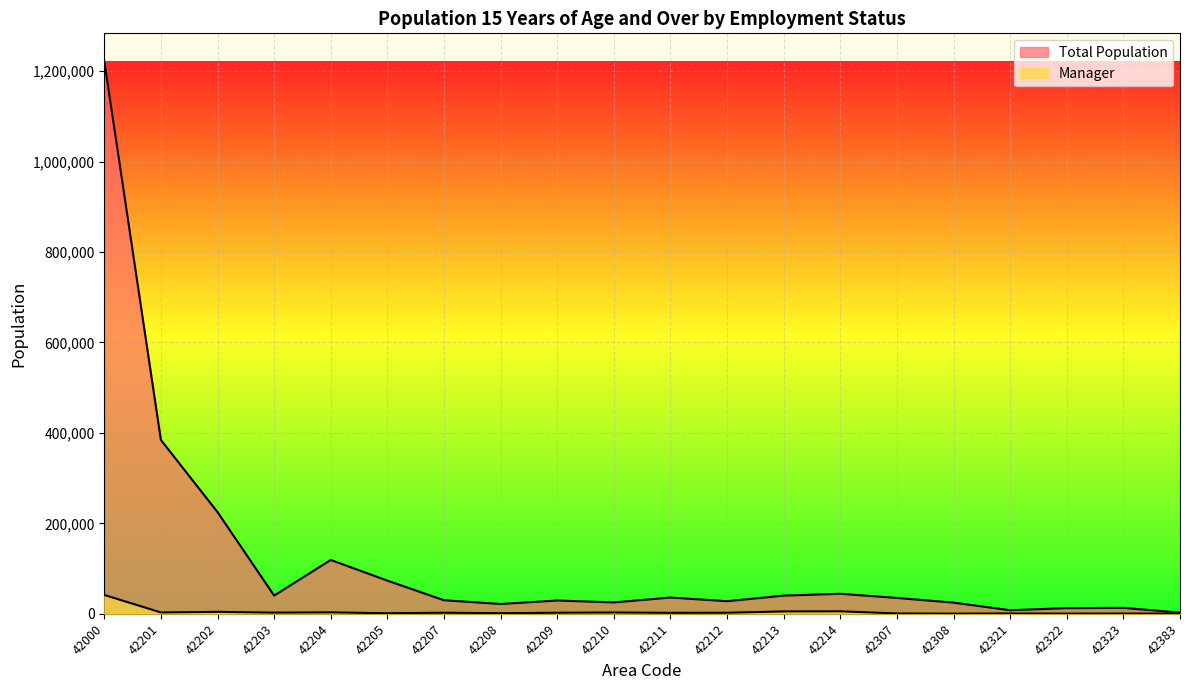

Reading left to right, extract all data points from this chart.

Total Population: 42000=1222650	42201=384500	42202=224940	42203=40270	42204=119020	42205=73360	42207=29920	42208=21650	42209=29340	42210=25090	42211=35920	42212=27800	42213=40170	42214=44230	42307=35030	42308=24660	42321=7860	42322=12470	42323=13090	42383=2600
Manager: 42000=41630	42201=2940	42202=4290	42203=2580	42204=3130	42205=1190	42207=2350	42208=1320	42209=2320	42210=2860	42211=2100	42212=2290	42213=5220	42214=5450	42307=710	42308=290	42321=720	42322=330	42323=470	42383=400